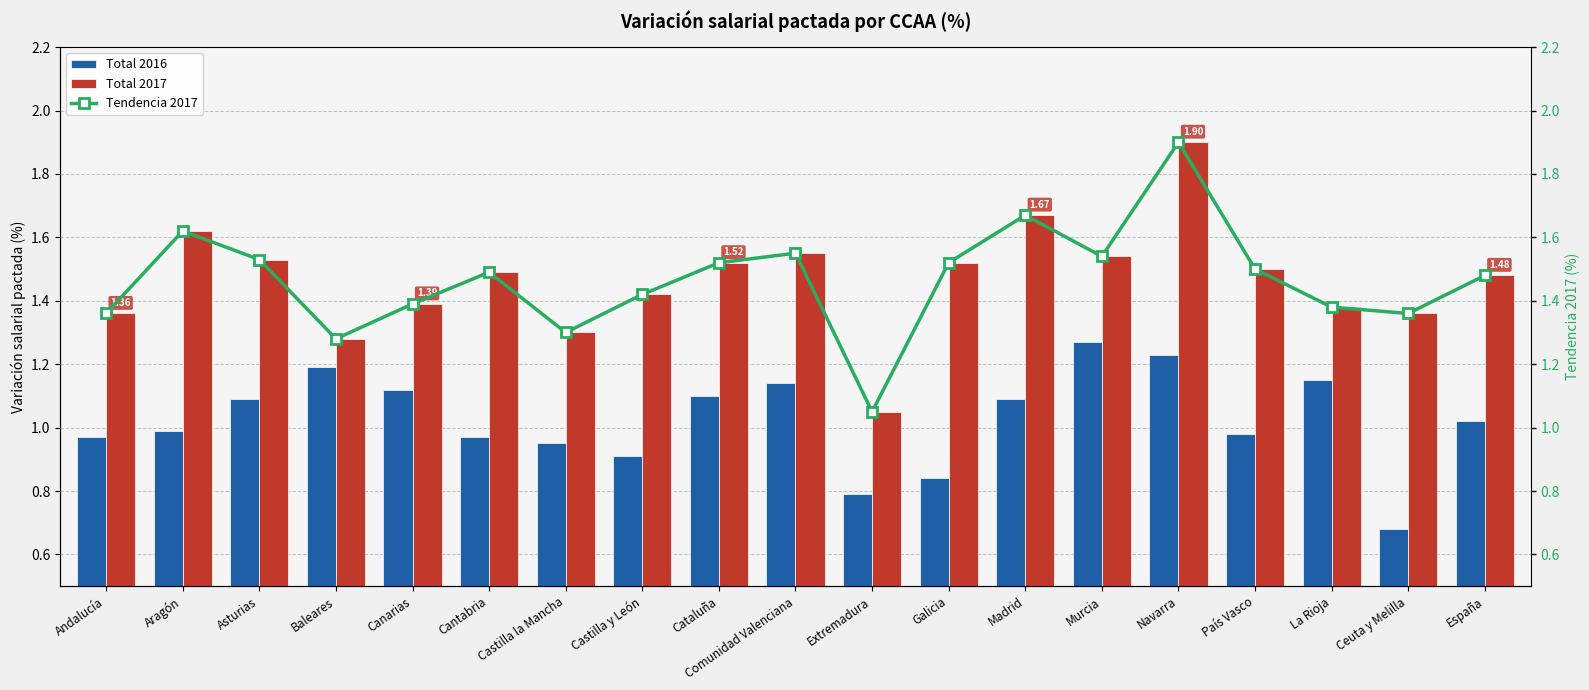

What is the maximum value for Total 2016?

1.3